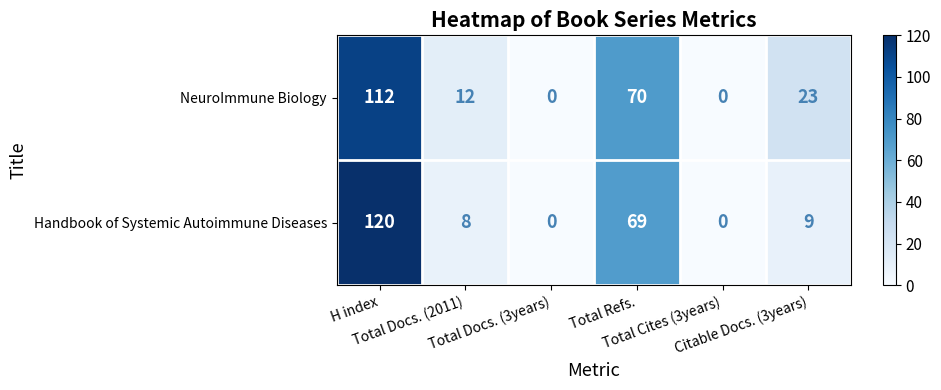

What is the maximum value shown in the chart?

120